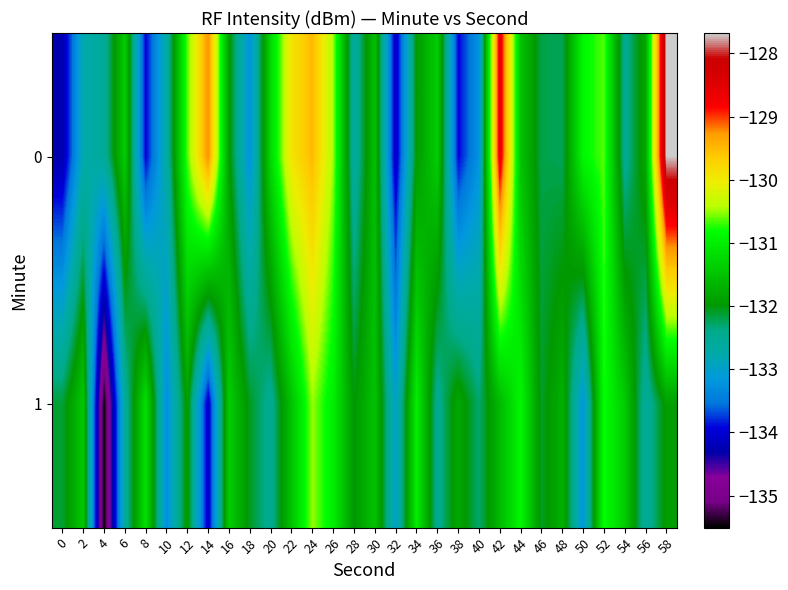

At which category is the sum across all series the highest?

58